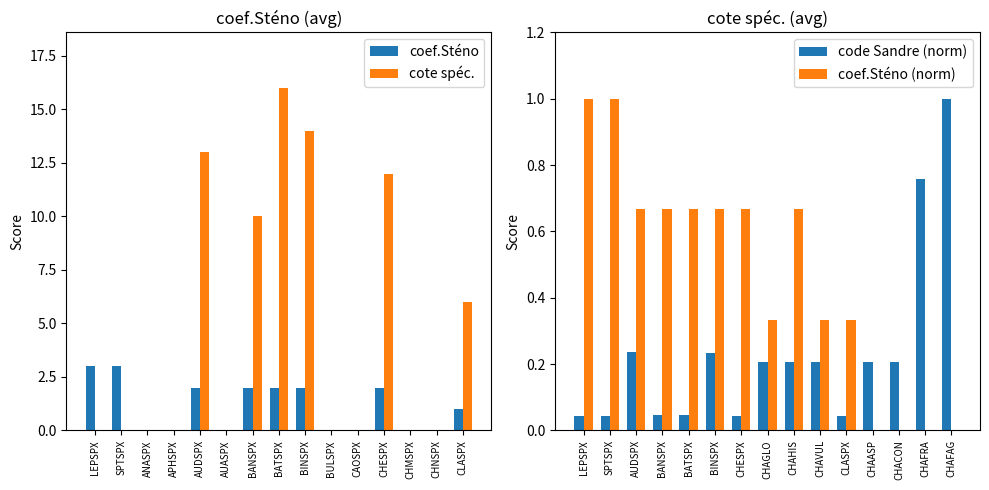

Is it true that code Sandre (norm) equals 0.2 at CHAVUL?

True